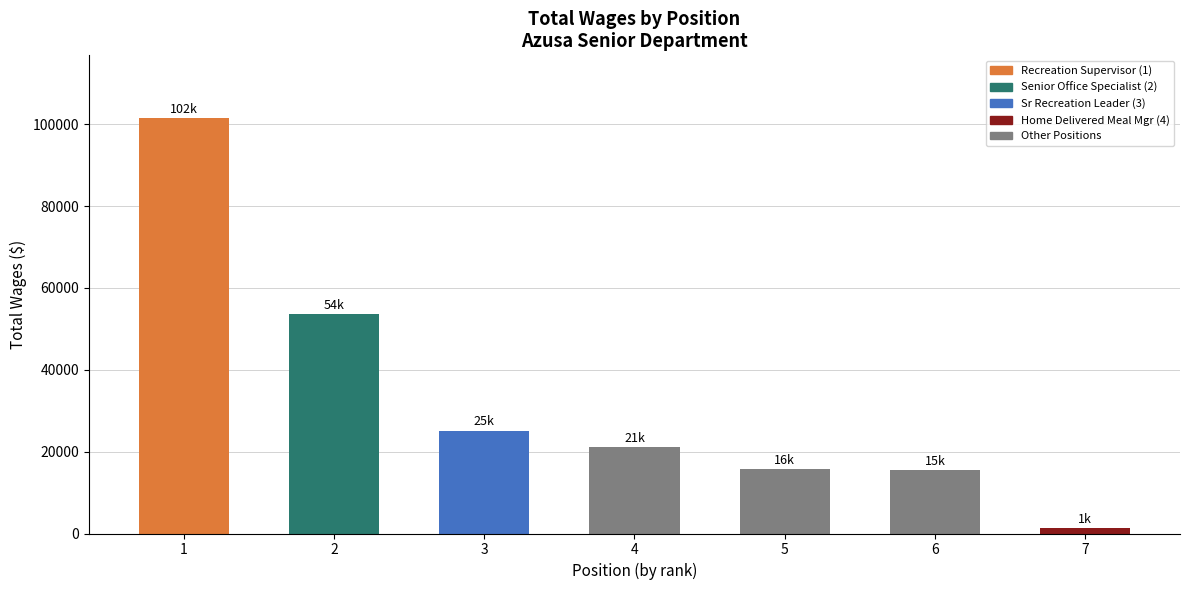

What is the maximum value shown in the chart?

101593